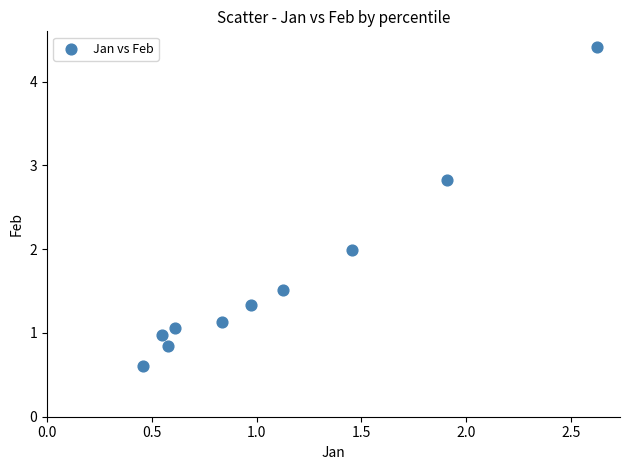

What is the average Y value?

1.7